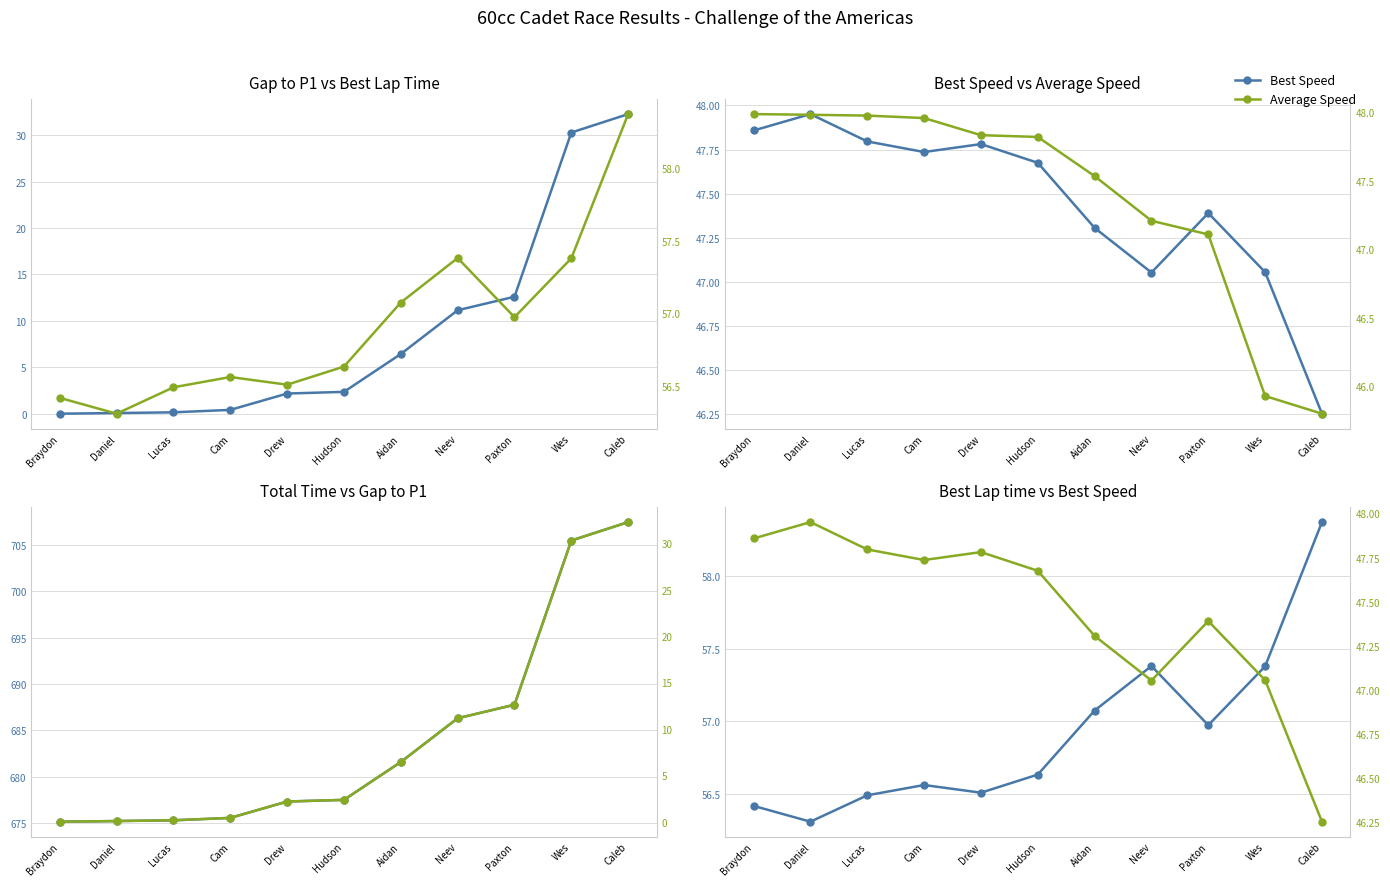

Reading left to right, list all the values displayed in this chart.

Gap to P1: Braydon=0.0	Daniel=0.1	Lucas=0.1	Cam=0.4	Drew=2.2	Hudson=2.4	Aidan=6.4	Neev=11.1	Paxton=12.6	Wes=30.3	Caleb=32.3
Best Speed: Braydon=47.9	Daniel=48.0	Lucas=47.8	Cam=47.7	Drew=47.8	Hudson=47.7	Aidan=47.3	Neev=47.1	Paxton=47.4	Wes=47.1	Caleb=46.3
Total Time: Braydon=675.2	Daniel=675.2	Lucas=675.3	Cam=675.6	Drew=677.3	Hudson=677.5	Aidan=681.6	Neev=686.3	Paxton=687.8	Wes=705.4	Caleb=707.4
Best Lap time: Braydon=56.4	Daniel=56.3	Lucas=56.5	Cam=56.6	Drew=56.5	Hudson=56.6	Aidan=57.1	Neev=57.4	Paxton=57.0	Wes=57.4	Caleb=58.4
Average Speed: Braydon=48.0	Daniel=48.0	Lucas=48.0	Cam=48.0	Drew=47.8	Hudson=47.8	Aidan=47.5	Neev=47.2	Paxton=47.1	Wes=45.9	Caleb=45.8